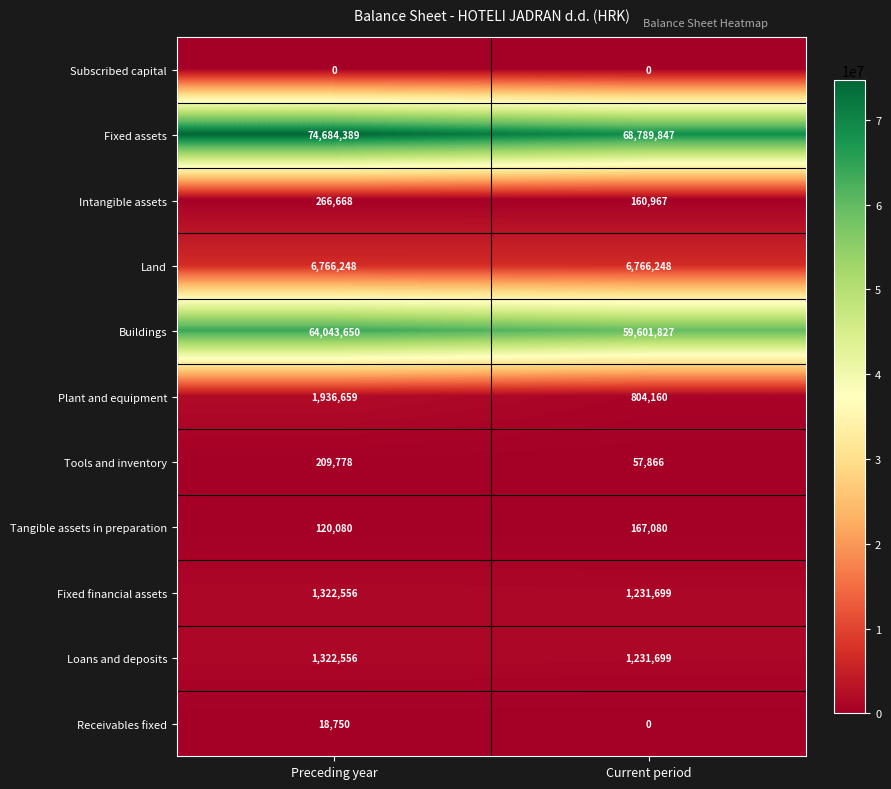

Between Preceding year and Current period, which series saw the biggest shift?

Fixed assets